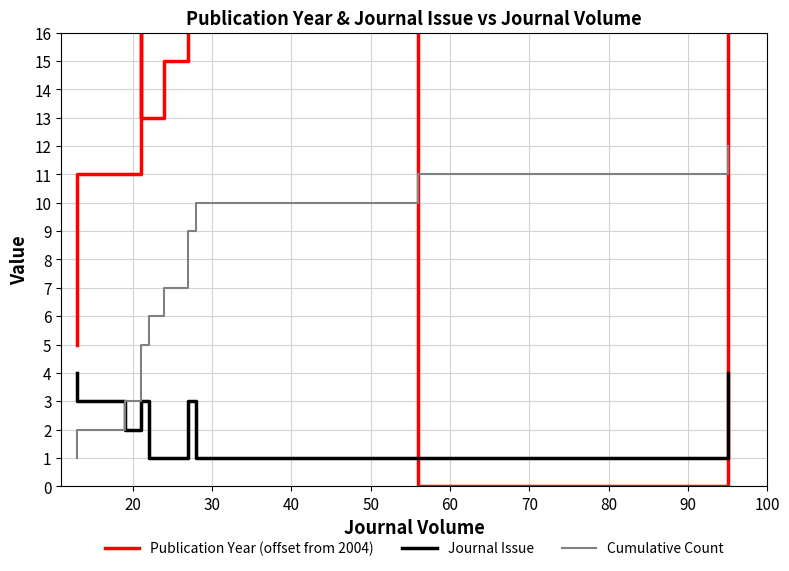

Count the Journal Issue values in the range 1 to 3.

10